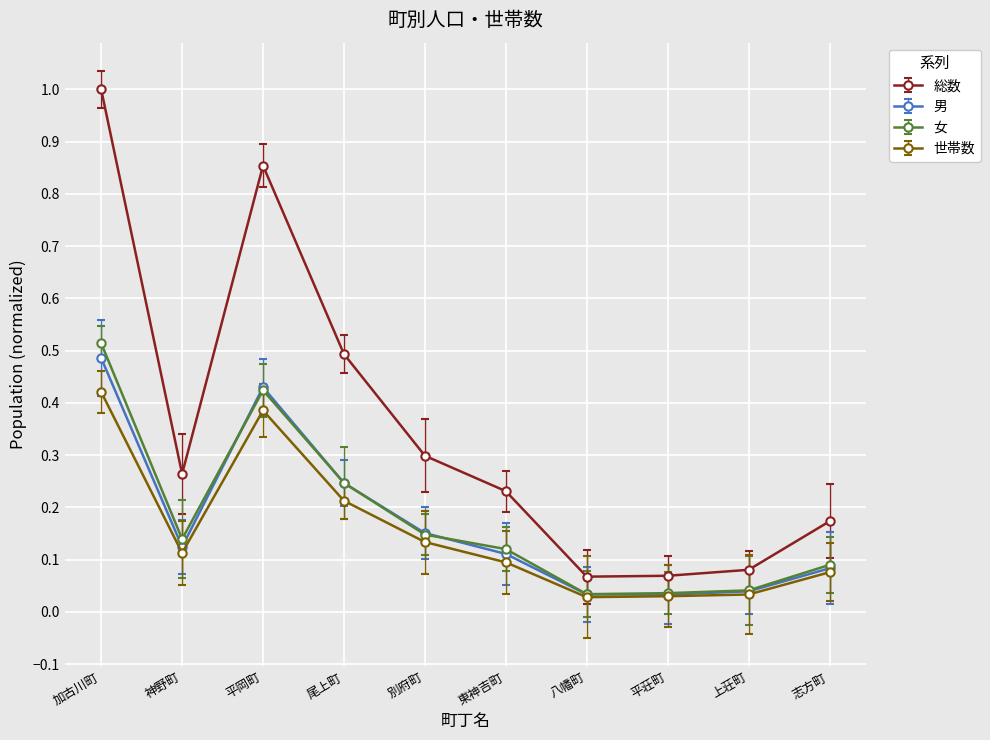

Is this an area chart (filled region under the line)?

No